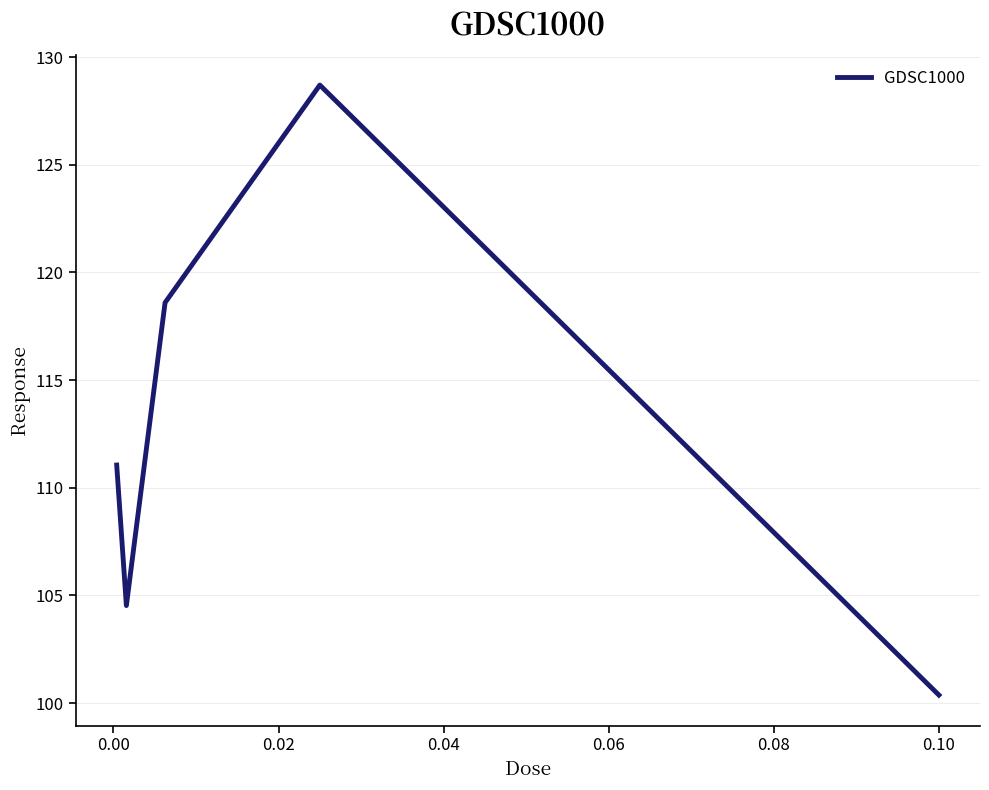

How many lines are shown in the chart?

1